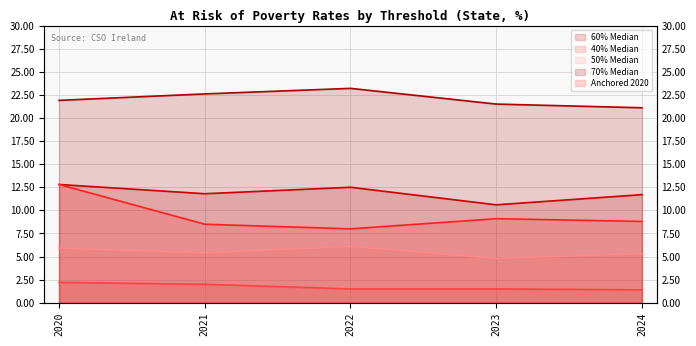

True or false: 70% Median and 50% Median intersect in this chart.

False